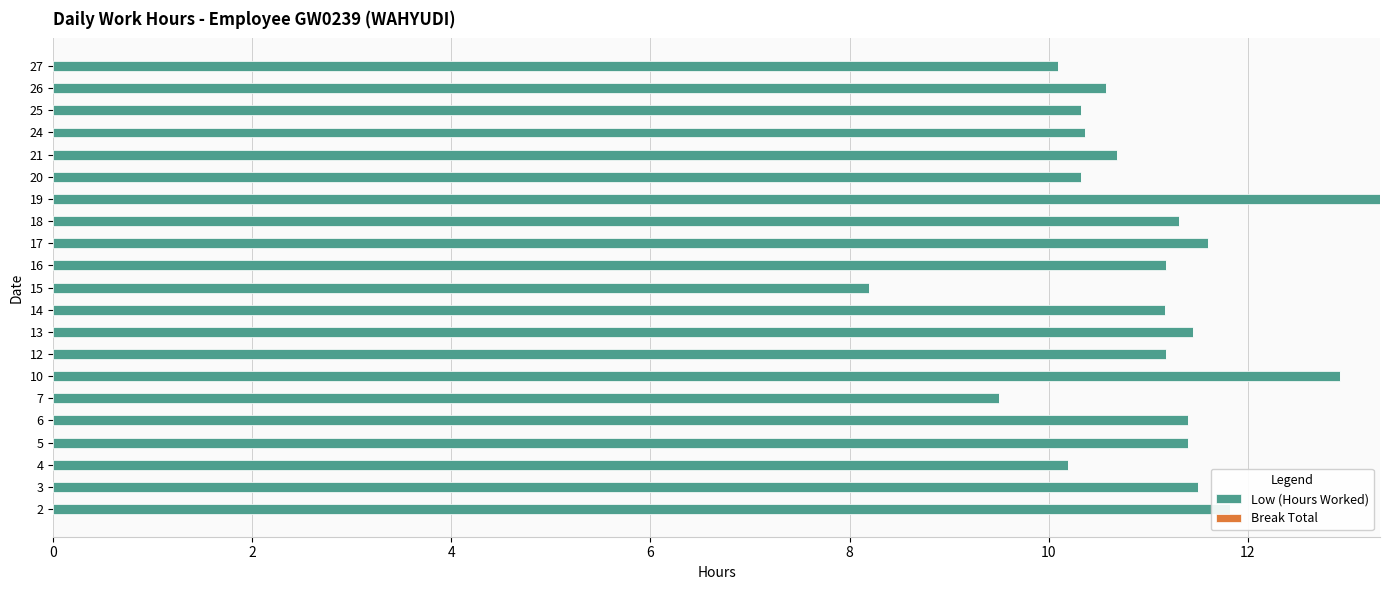

True or false: the data shows 11.4 at 6.

True